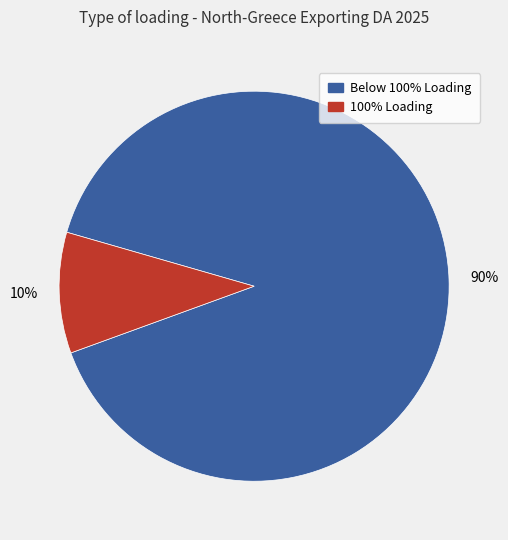

To the nearest percent, what is the difference between the largest and smallest slice percentages?

80%